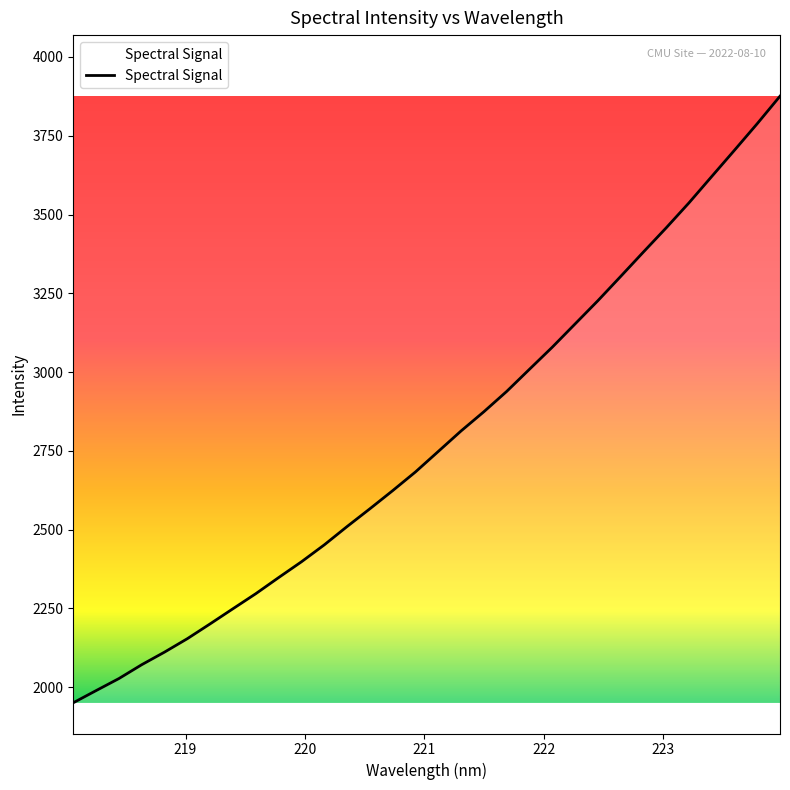

What is the greatest value displayed?

3875.7